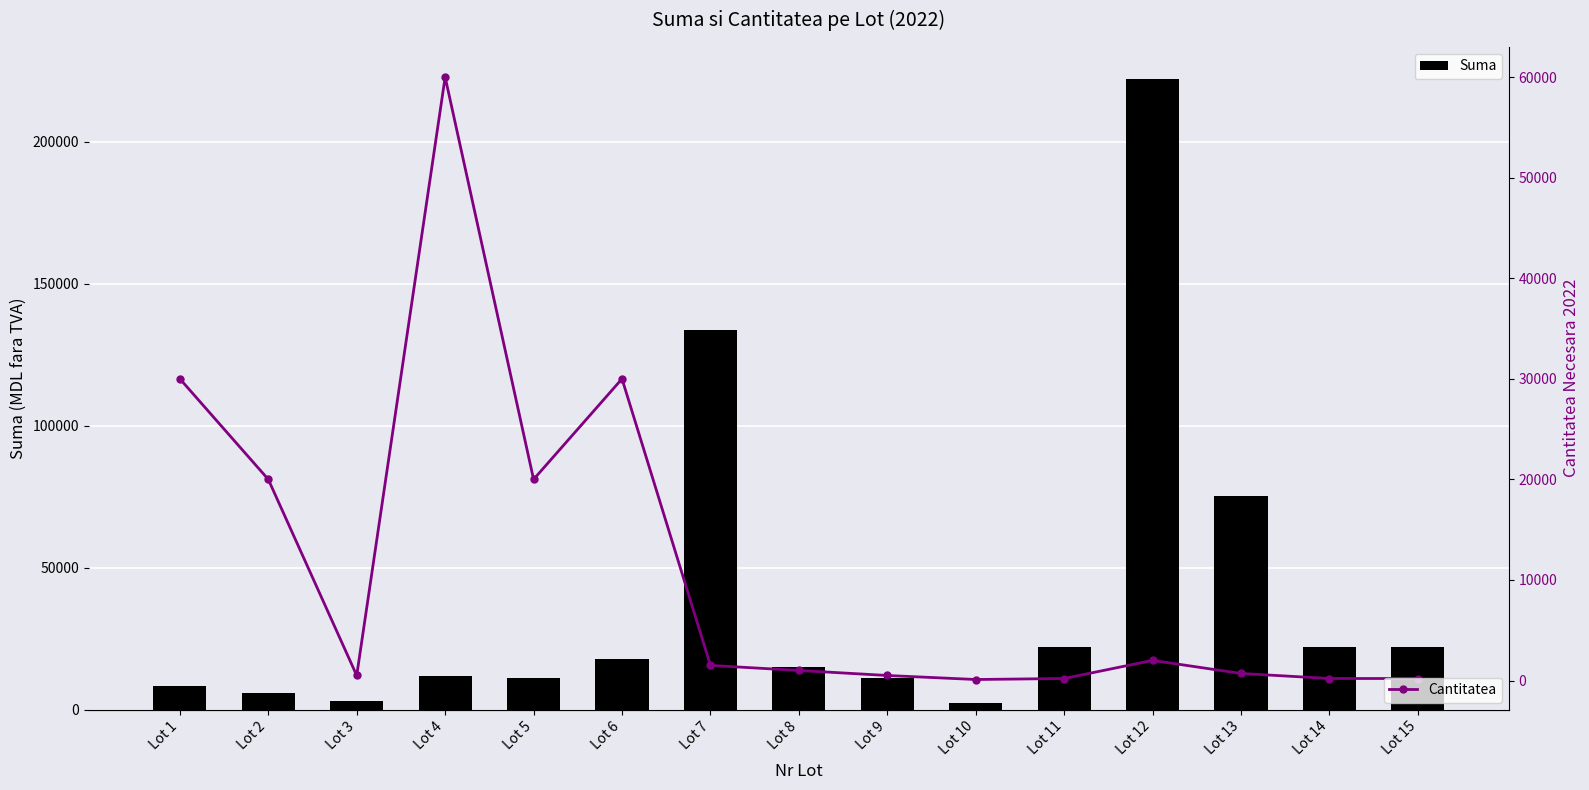

Rank the categories by Cantitatea value from highest to lowest.

Lot 4, Lot 1, Lot 6, Lot 2, Lot 5, Lot 12, Lot 7, Lot 8, Lot 13, Lot 3, Lot 9, Lot 11, Lot 14, Lot 15, Lot 10